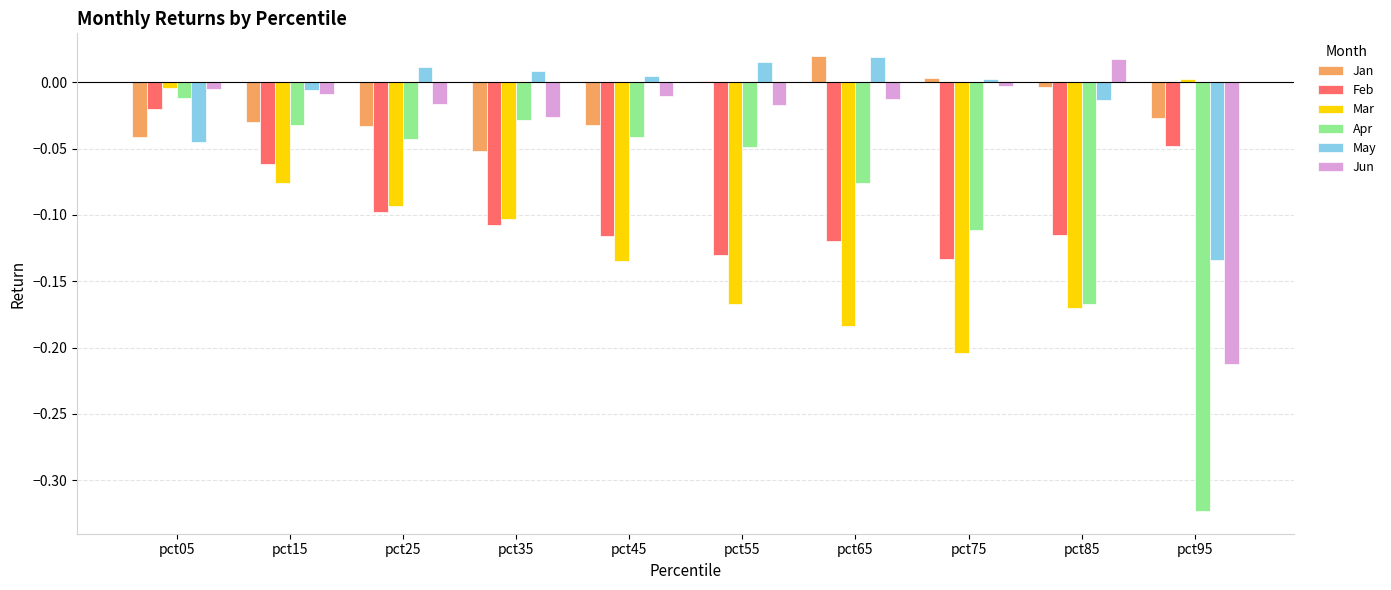

Is it true that Mar equals -0.1 at pct45?

True